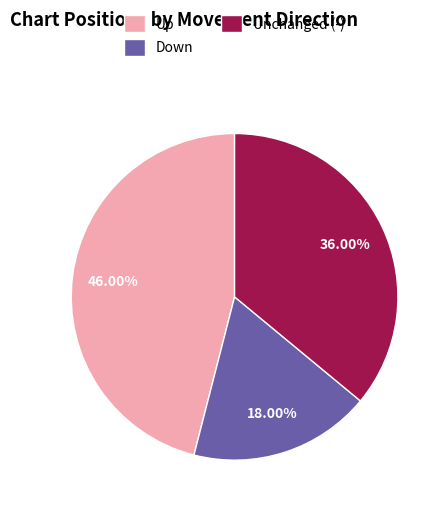

Do Unchanged (-) and Up together represent more than half of the pie?

Yes